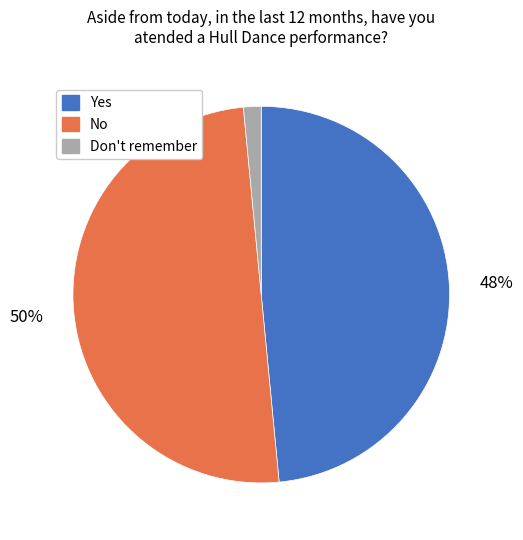

Is it true that Don't remember is 13% of the pie?

False